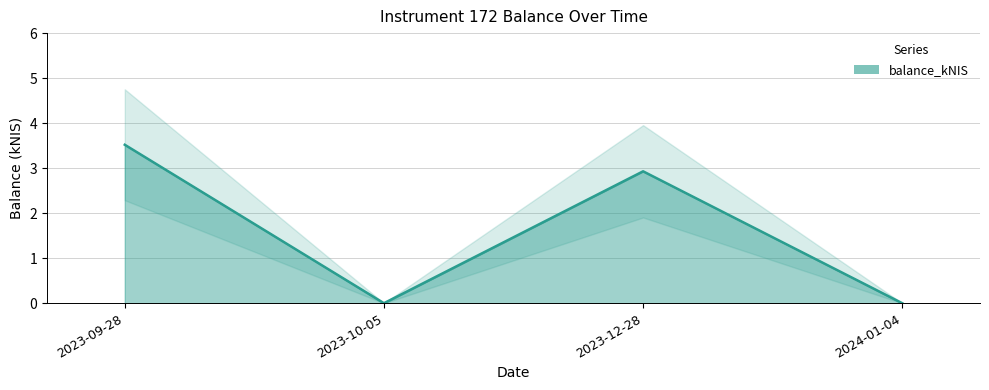

The chart shows a value of 2.3 at 2024-01-04. True or false?

False